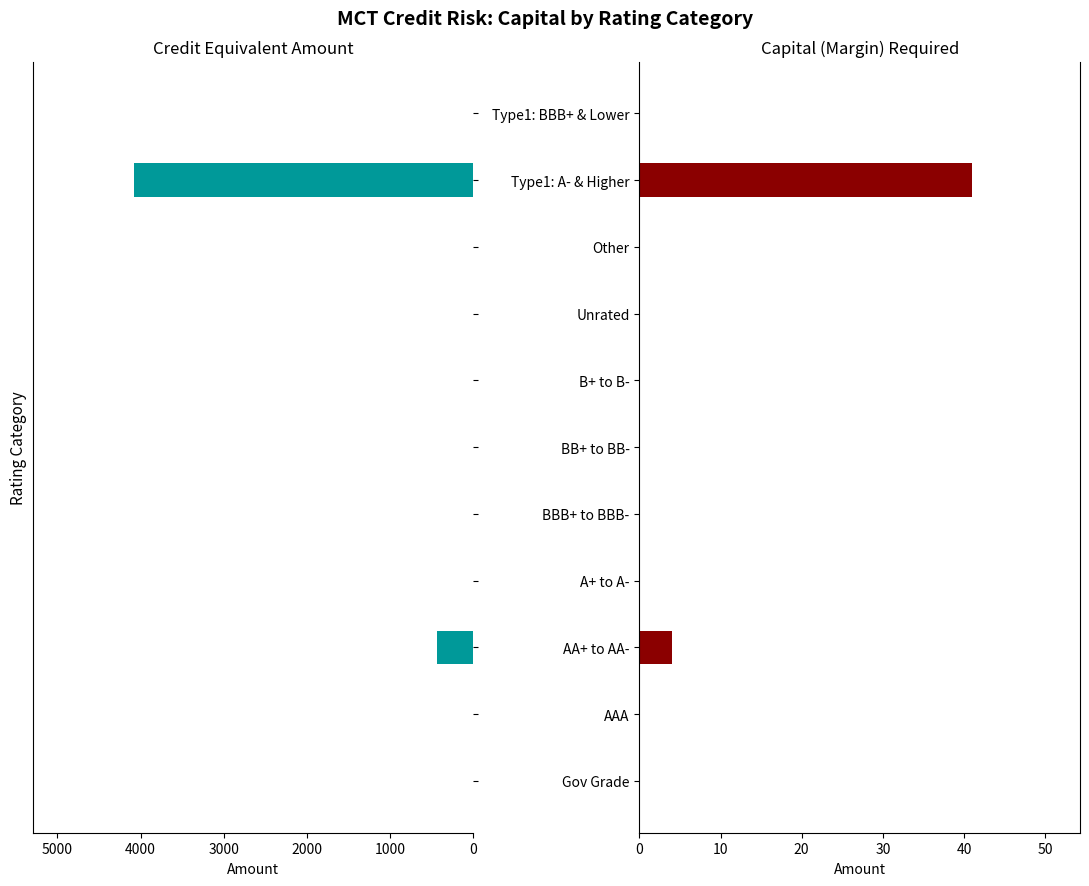

Which series has the largest range (max minus min)?

Correct (Credit Equivalent Amount)